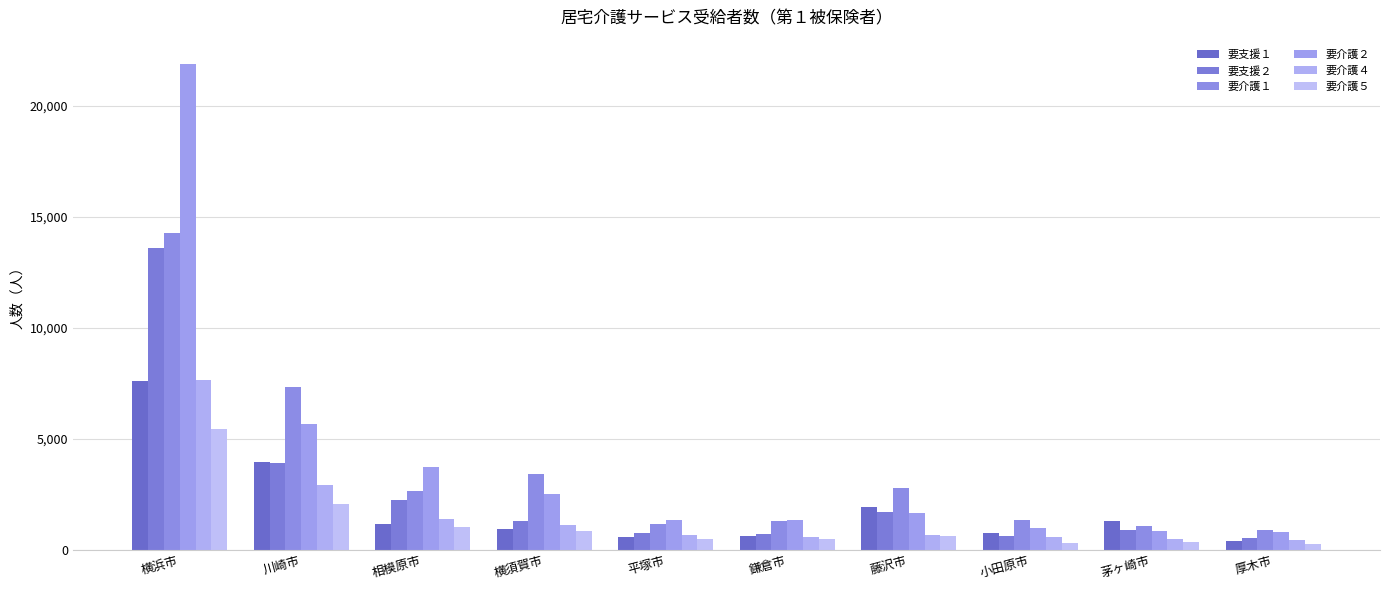

True or false: 要支援１ has a value of 1461 at 横須賀市.

False